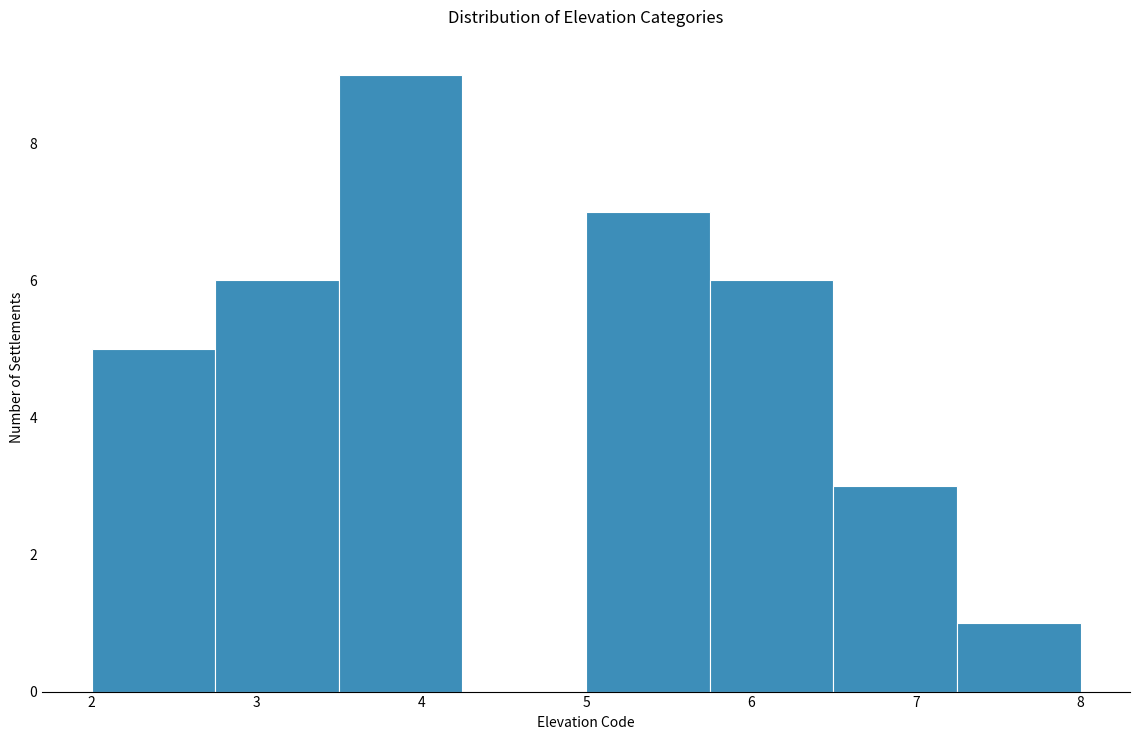

Over which range of the x-axis is the bar tallest?

3.50 to 4.25